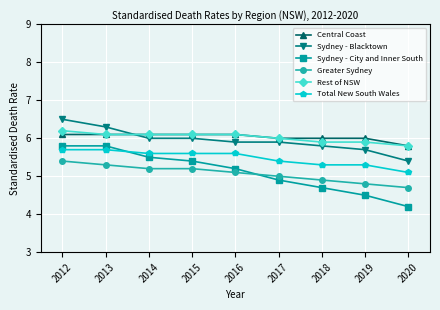

Count the number of data series in this chart.

6